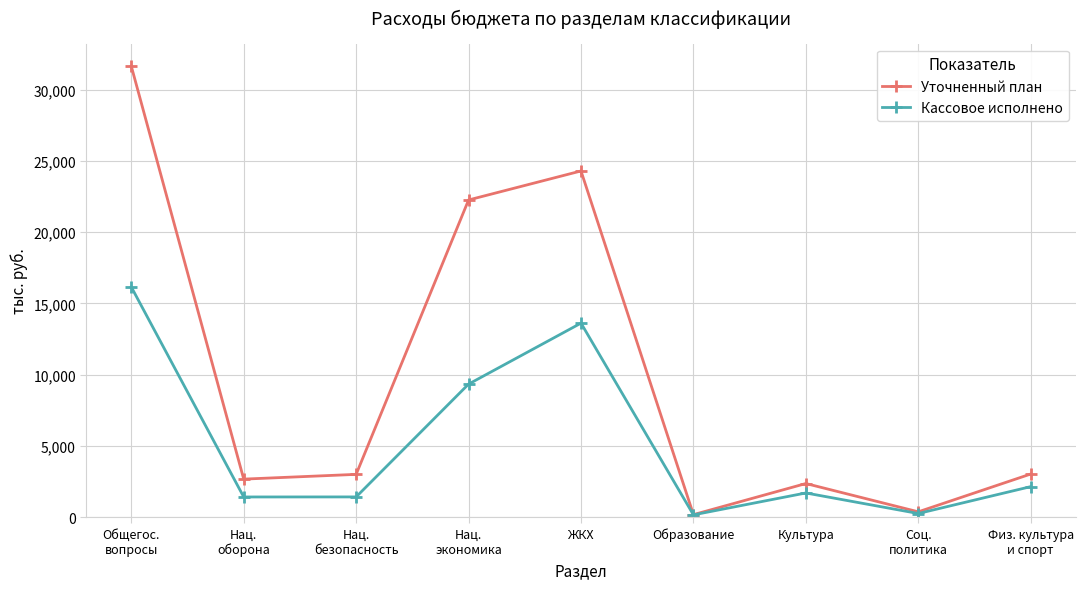

Is it true that Кассовое исполнено equals 6682.0 at ЖКХ?

False